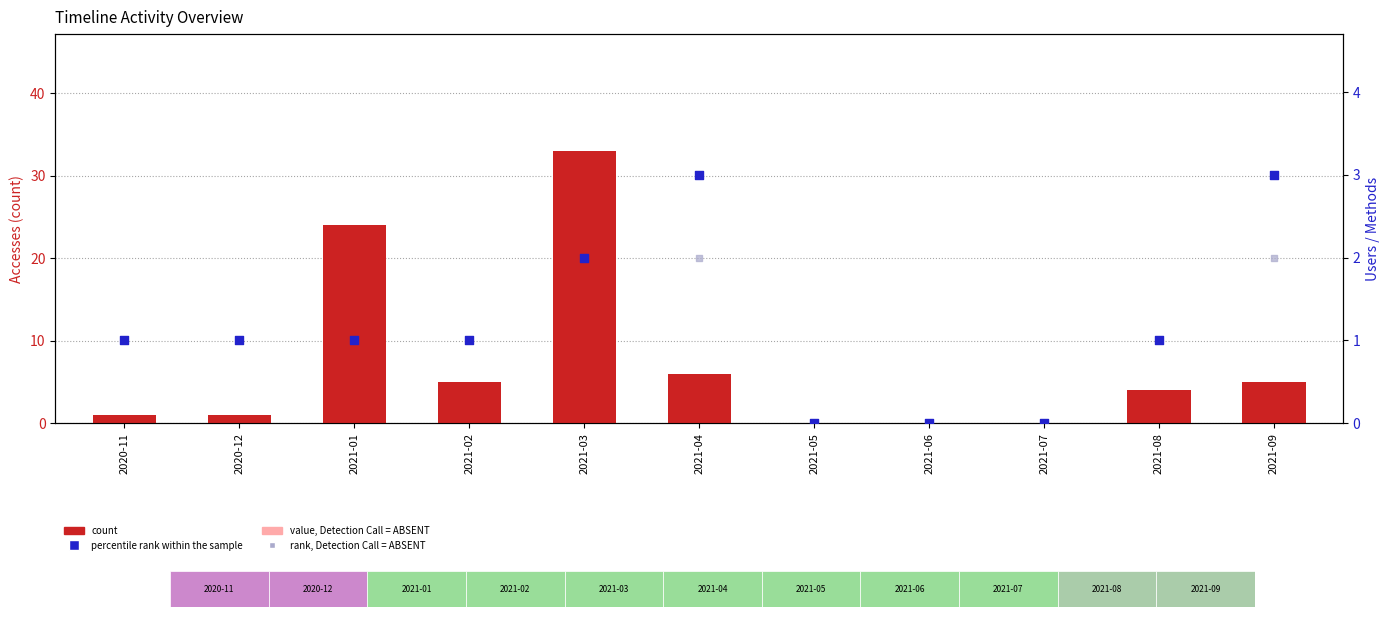

Which series contains the lowest Y value?

count